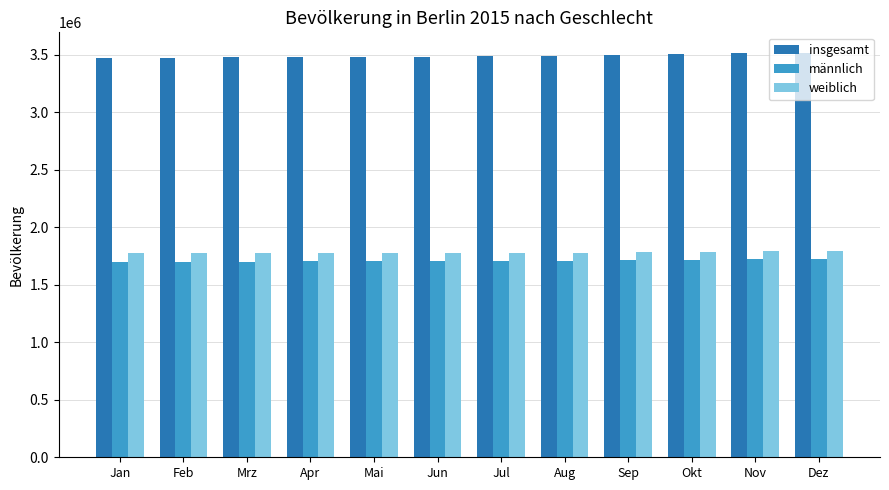

The männlich series shows 2244797 at Dez. True or false?

False